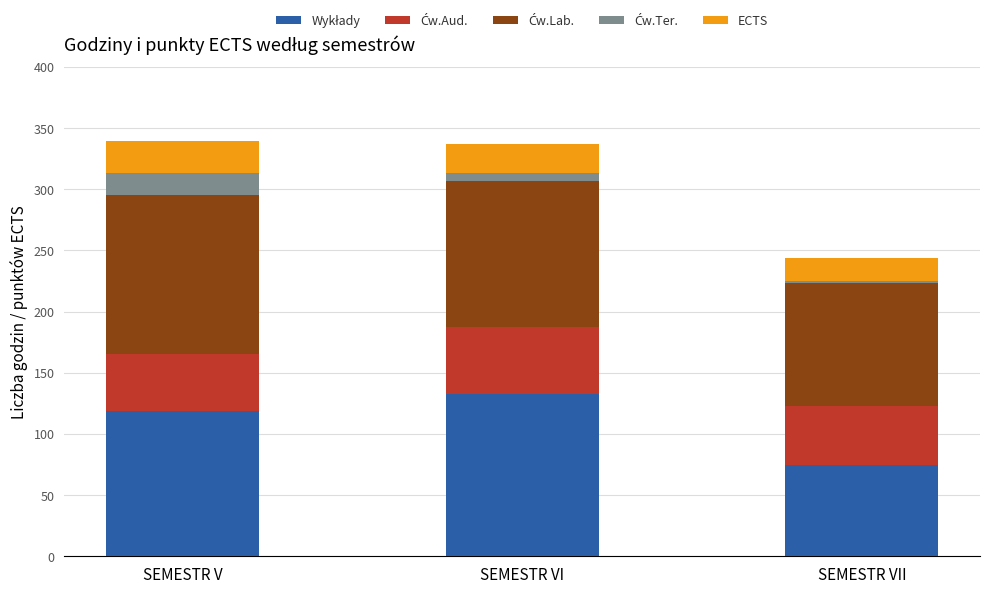

What is the total value across all series at SEMESTR V?

339